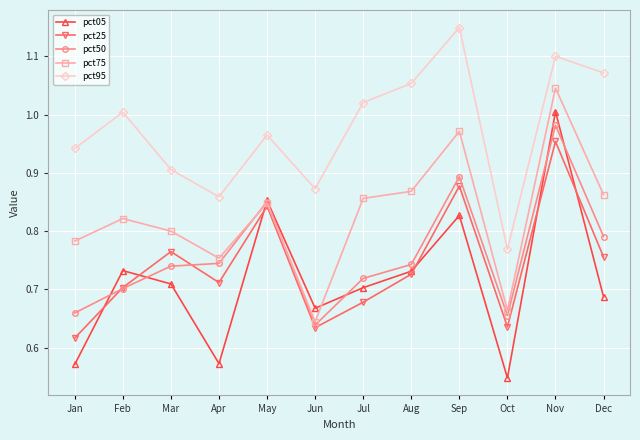

True or false: pct05 and pct95 intersect in this chart.

False